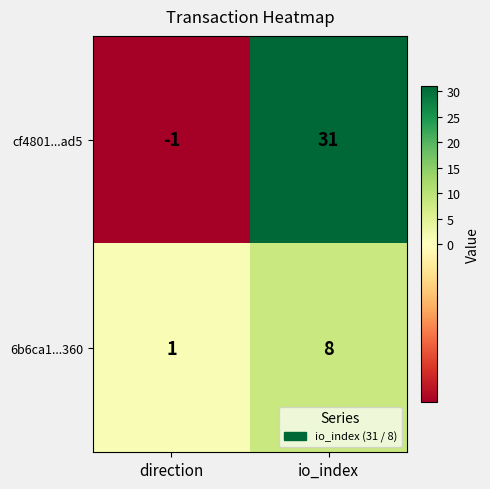

Where is cf4801...ad5 nearest to the value 15?

direction